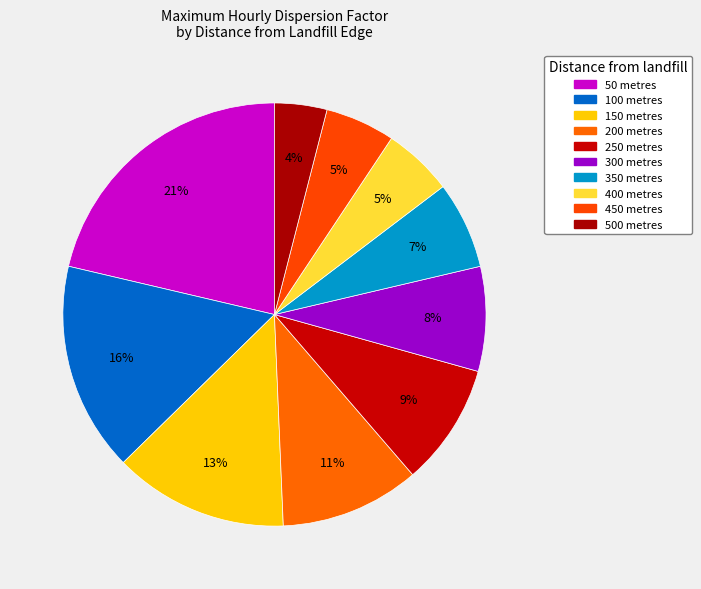

Which category has the smallest portion of the pie?

500 metres